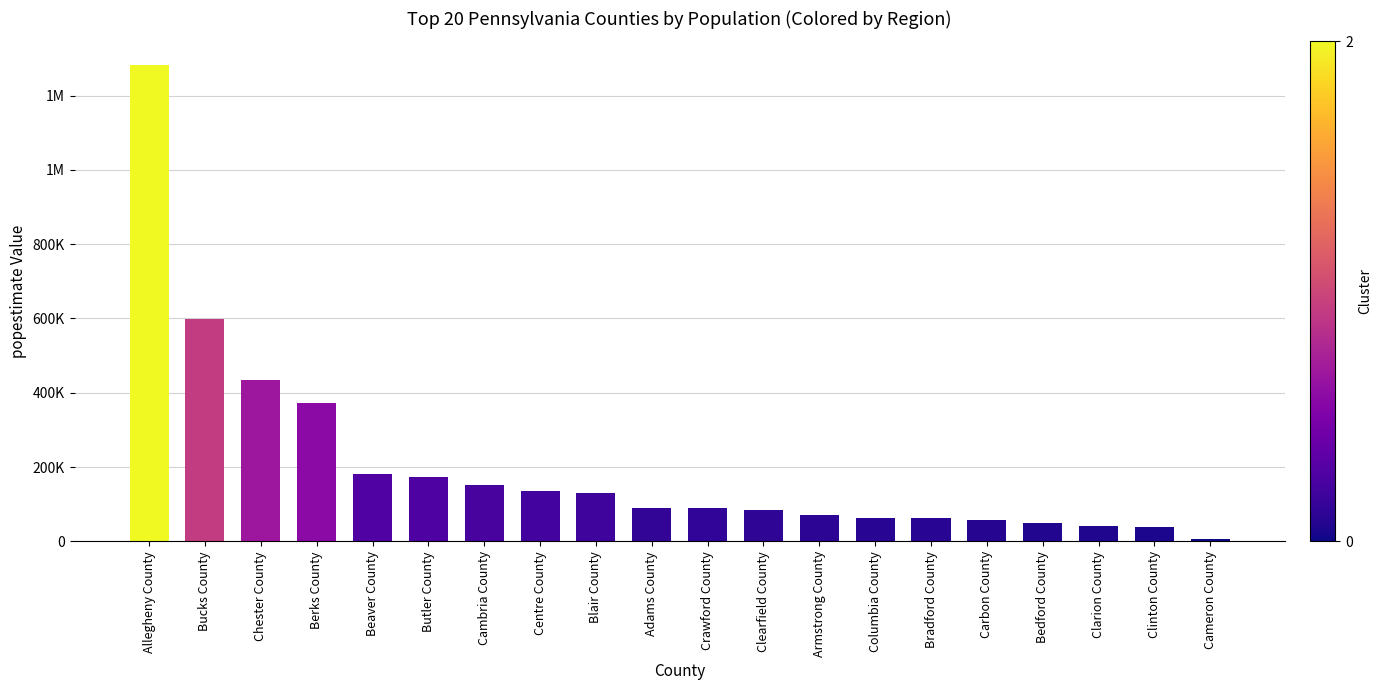

What is the difference between the values at Chester County and Armstrong County?

361109